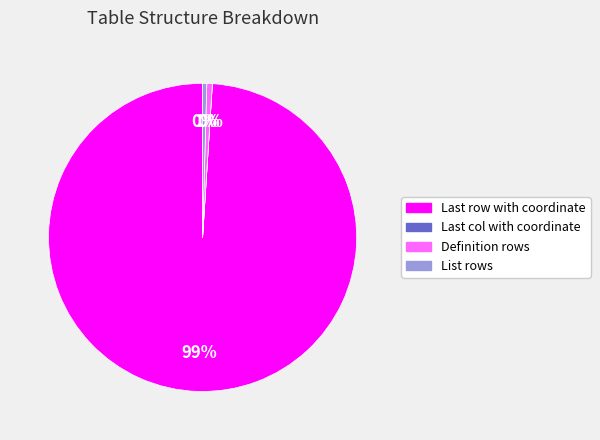

True or false: List rows accounts for 0% of the total.

True